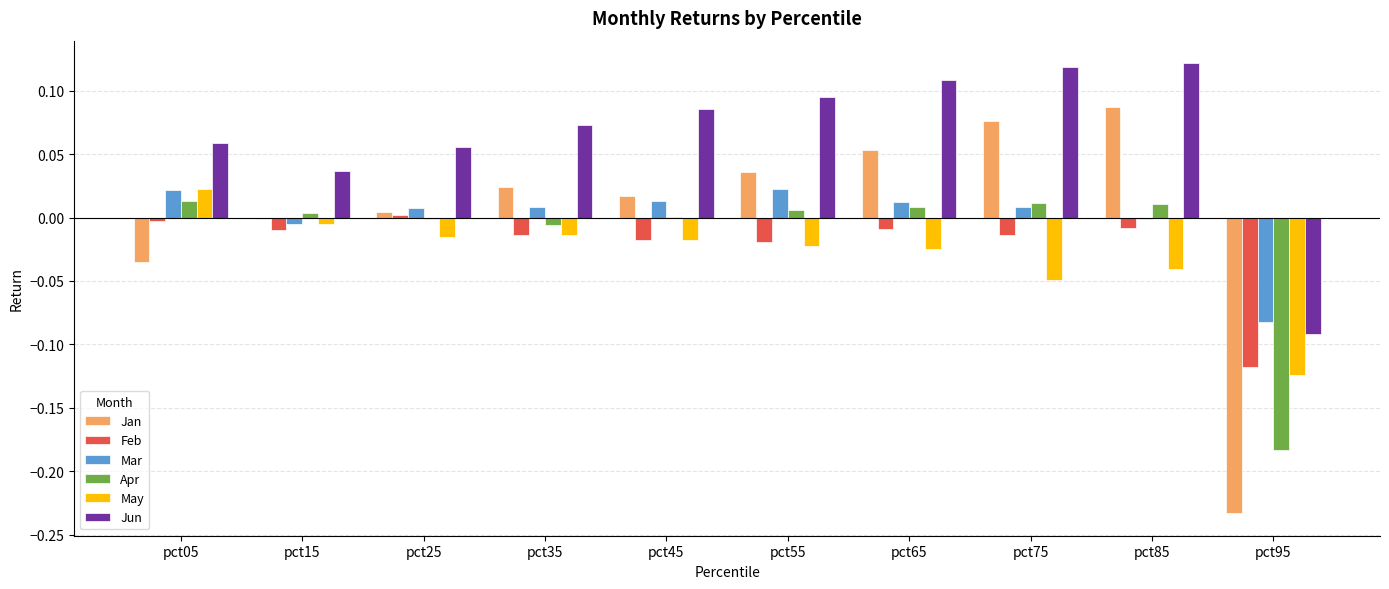

Where does the May series first go above 0?

pct05